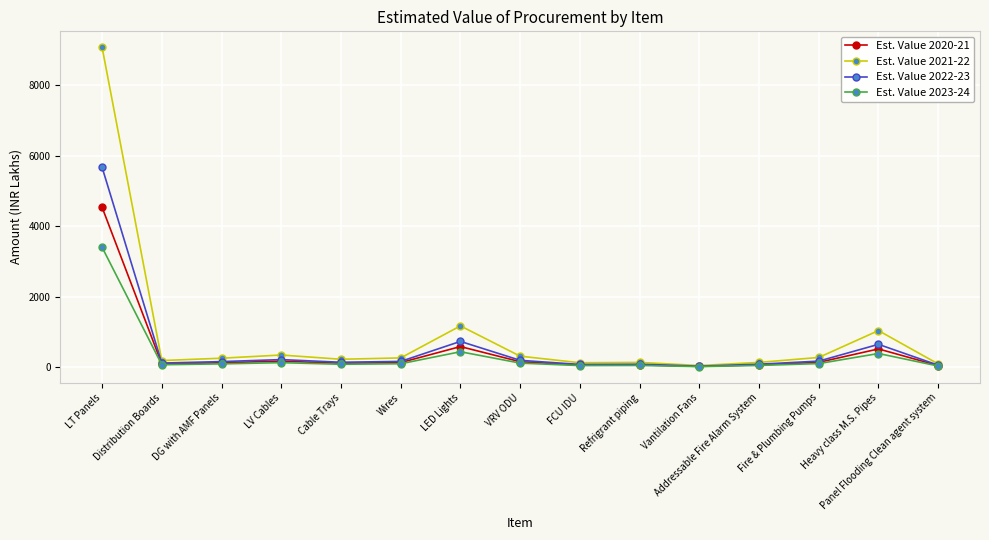

What are all the series names shown in the legend?

Est. Value 2020-21, Est. Value 2021-22, Est. Value 2022-23, Est. Value 2023-24